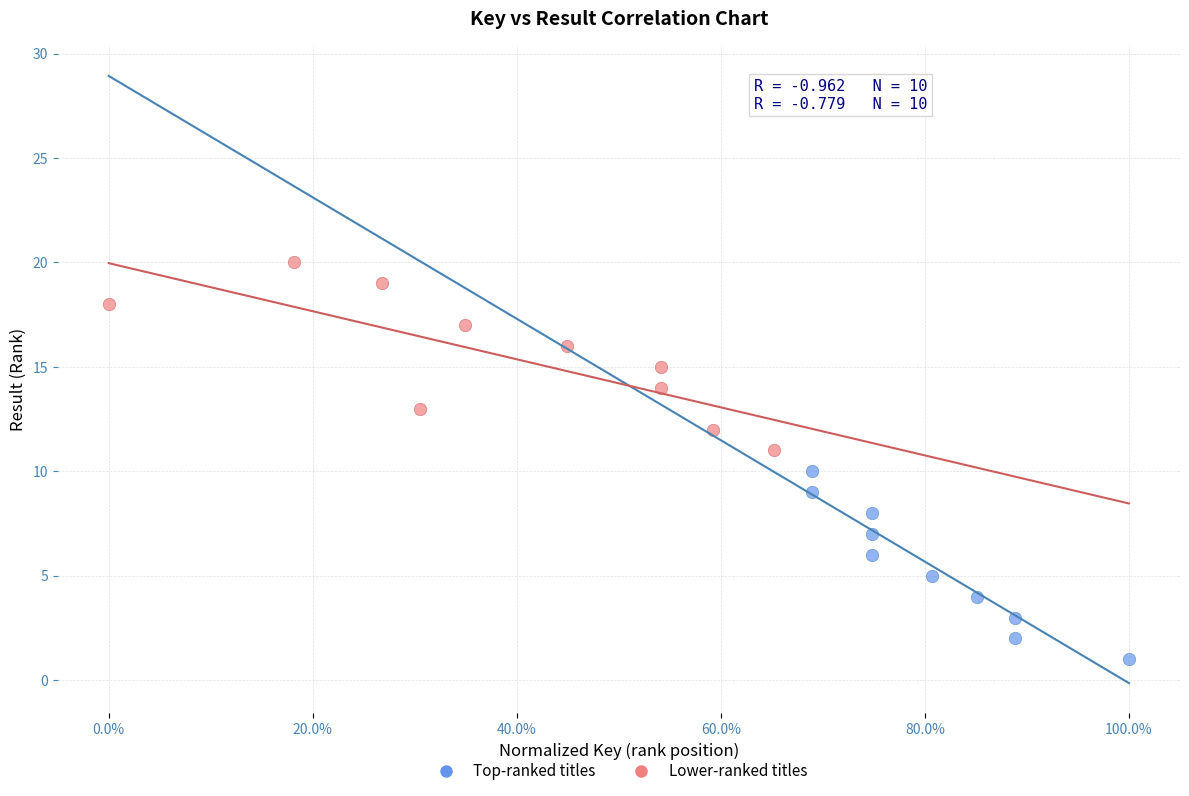

Which series reaches the minimum Y coordinate?

Top-ranked titles